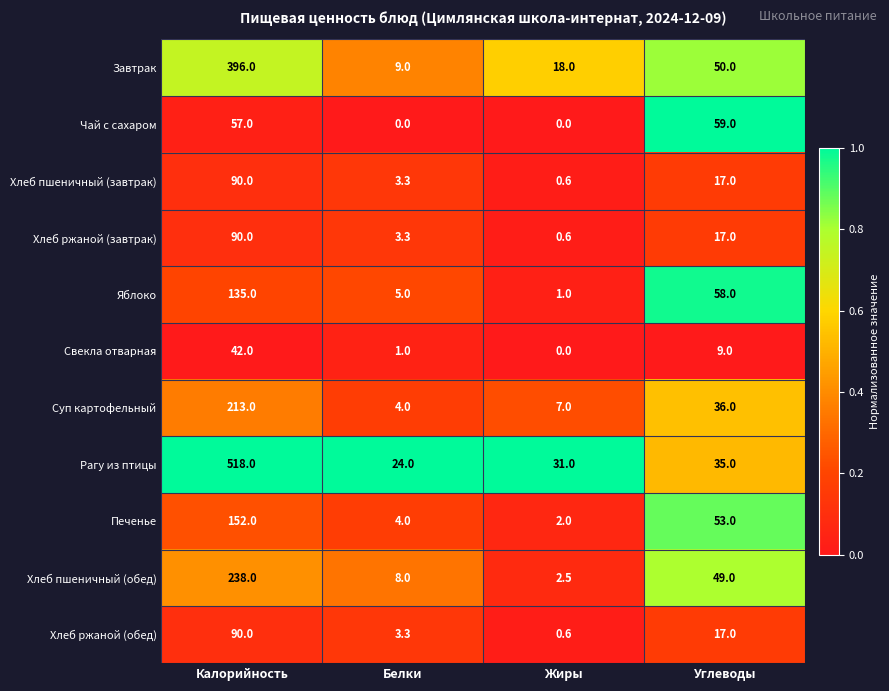

True or false: Хлеб ржаной (обед) has a value of 90.0 at Калорийность.

True